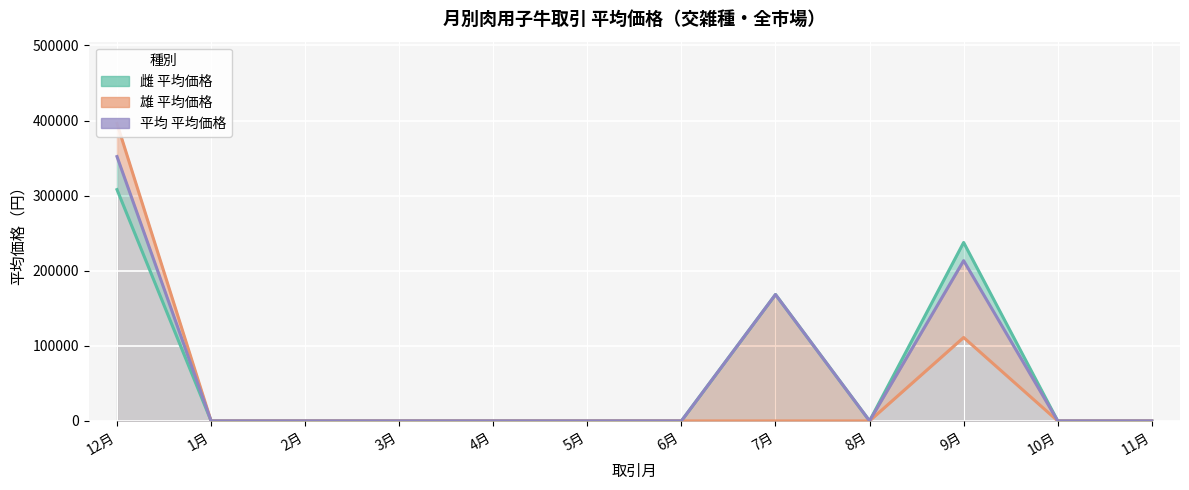

True or false: 雄 平均価格 and 平均 平均価格 cross at least once.

False